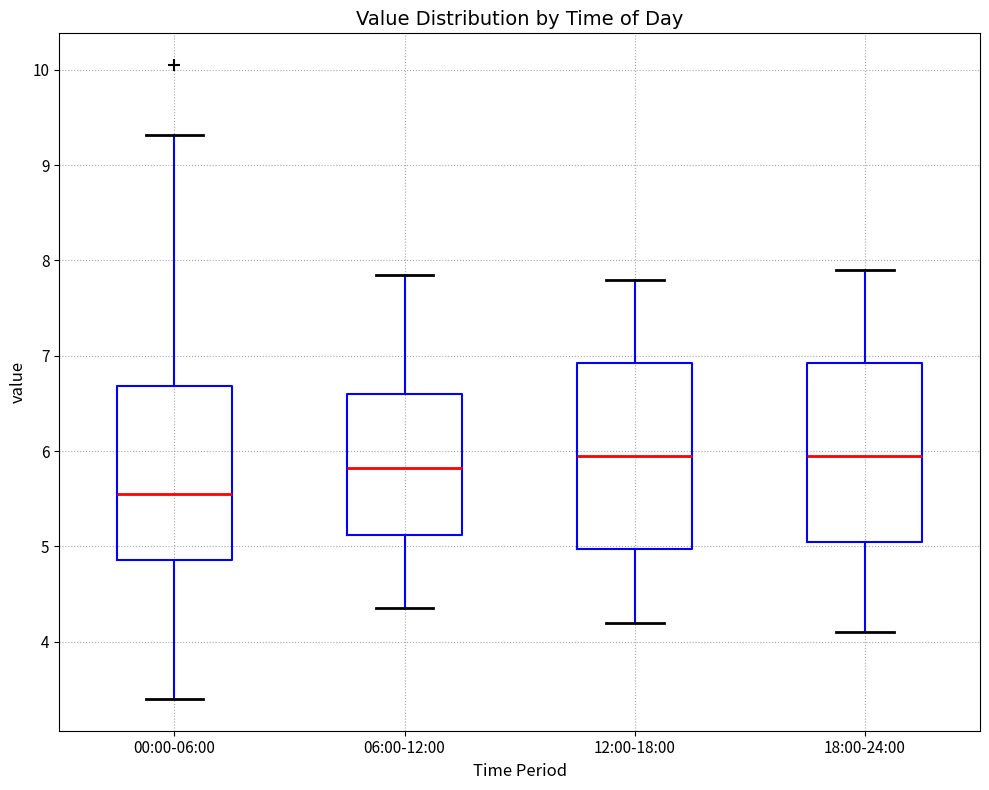

Reading left to right, read every box against the y-axis: the position of its median line, the range the box covers, and the ends of its whiskers. The values are not printed on the chart, so give them approximately, as read against the axis.

00:00-06:00: median 5.6, box 4.9 to 6.7, whiskers 3.4 to 9.3
06:00-12:00: median 5.8, box 5.1 to 6.6, whiskers 4.4 to 7.9
12:00-18:00: median 6.0, box 5.0 to 6.9, whiskers 4.2 to 7.8
18:00-24:00: median 6.0, box 5.1 to 6.9, whiskers 4.1 to 7.9